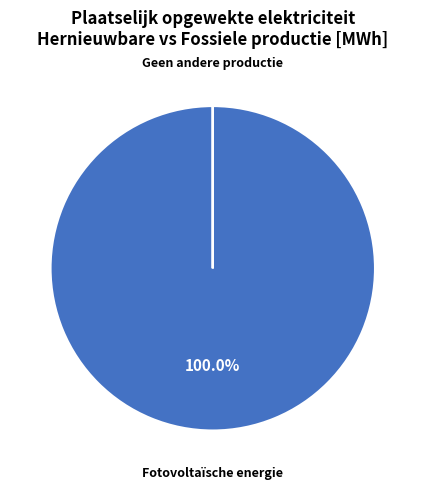

To the nearest percent, what is the difference between the largest and smallest slice percentages?

100%